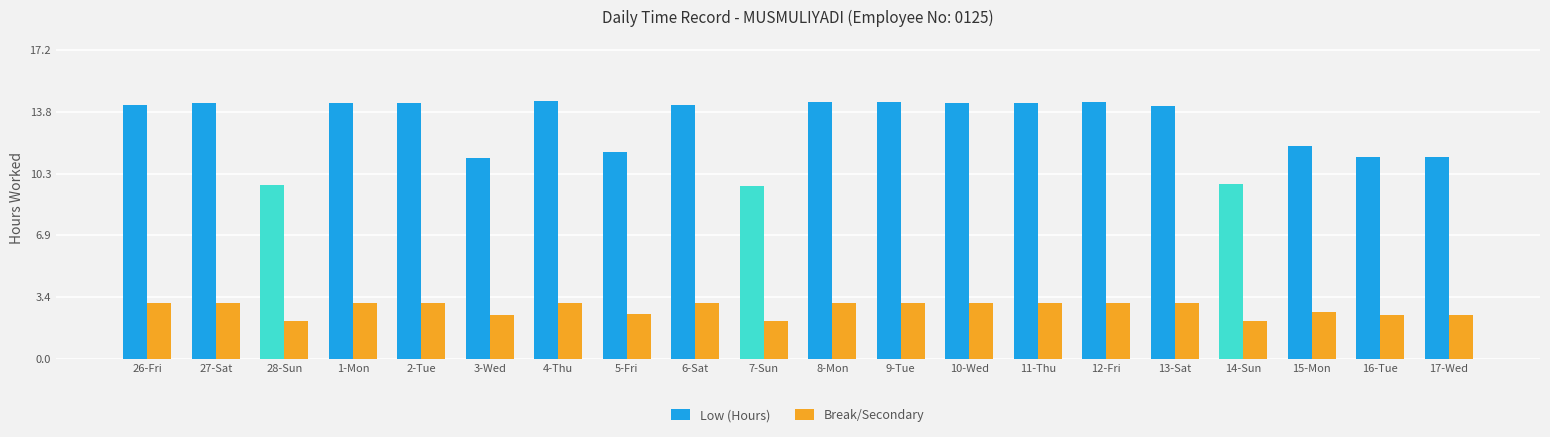

What is the sum of all Break/Secondary values?

56.6